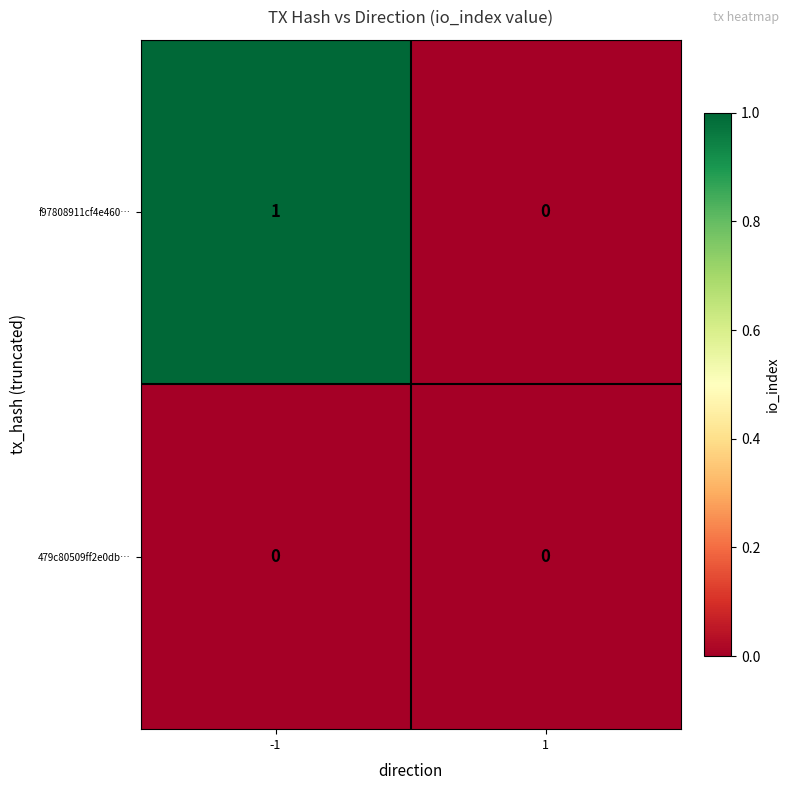

True or false: f97808911cf4e460… has a value of 0 at 1.

True